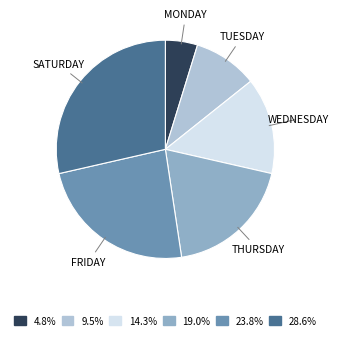

Combined, do SATURDAY and WEDNESDAY account for over 50%?

No